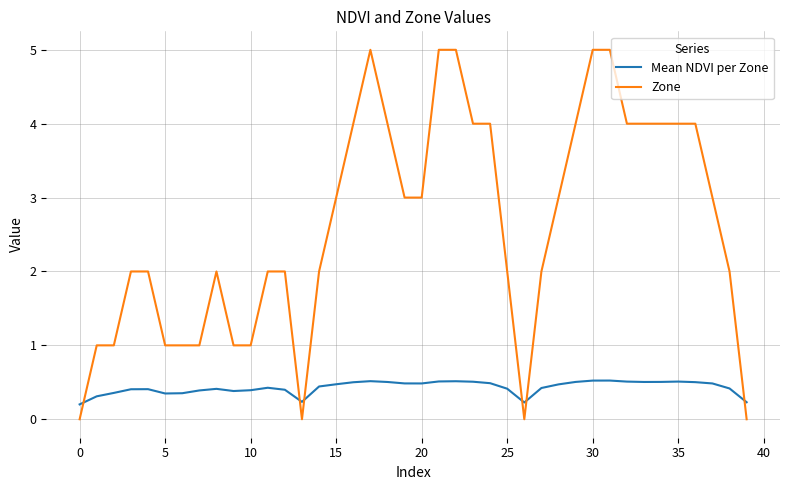

Which series has the largest total across all categories?

Zone